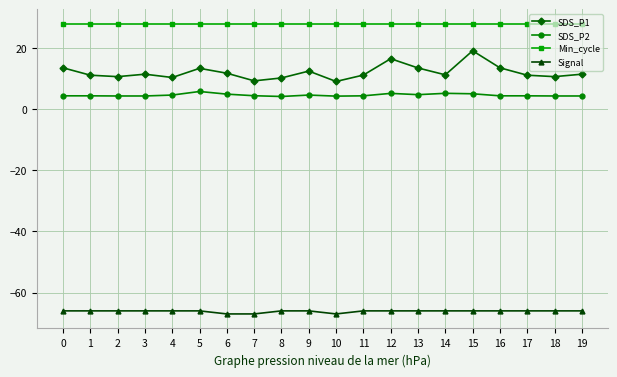

What is the average value of the SDS_P2 series?

4.6